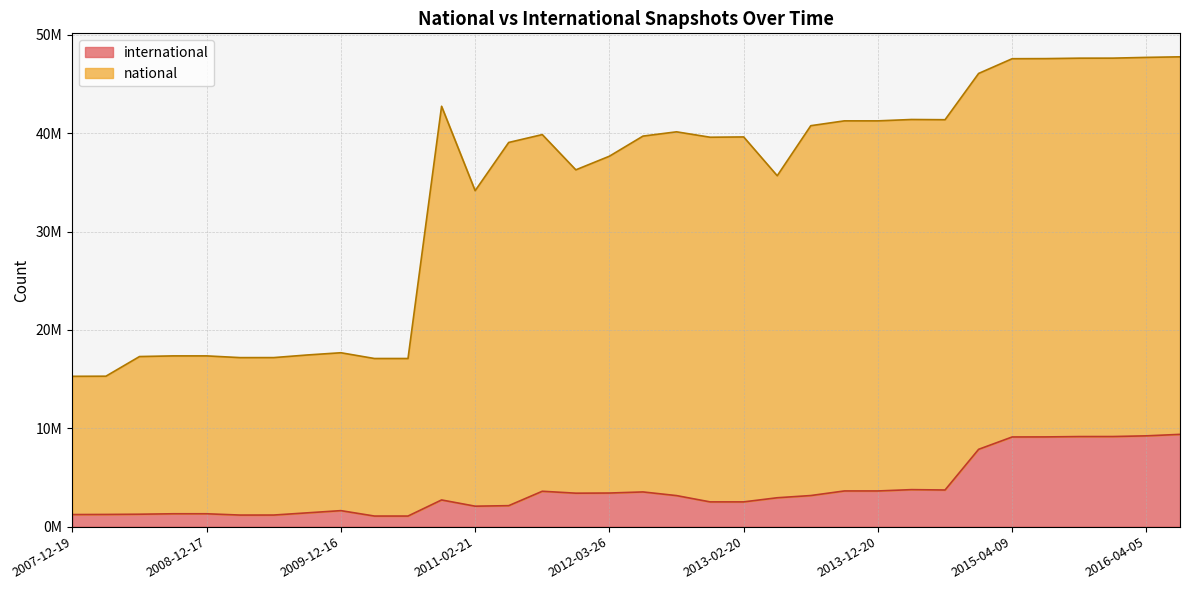

What is the approximate value of international at 2008-06-27, to the nearest 50?

1264000